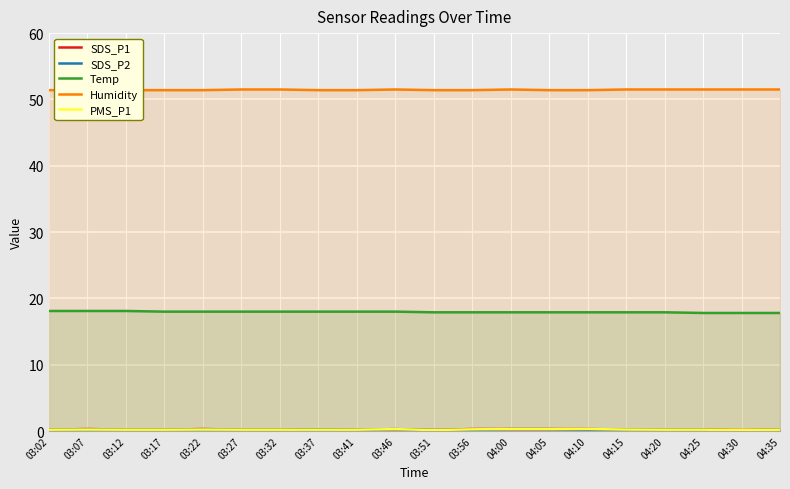

Which category has the highest value in the SDS_P2 series?

04:00